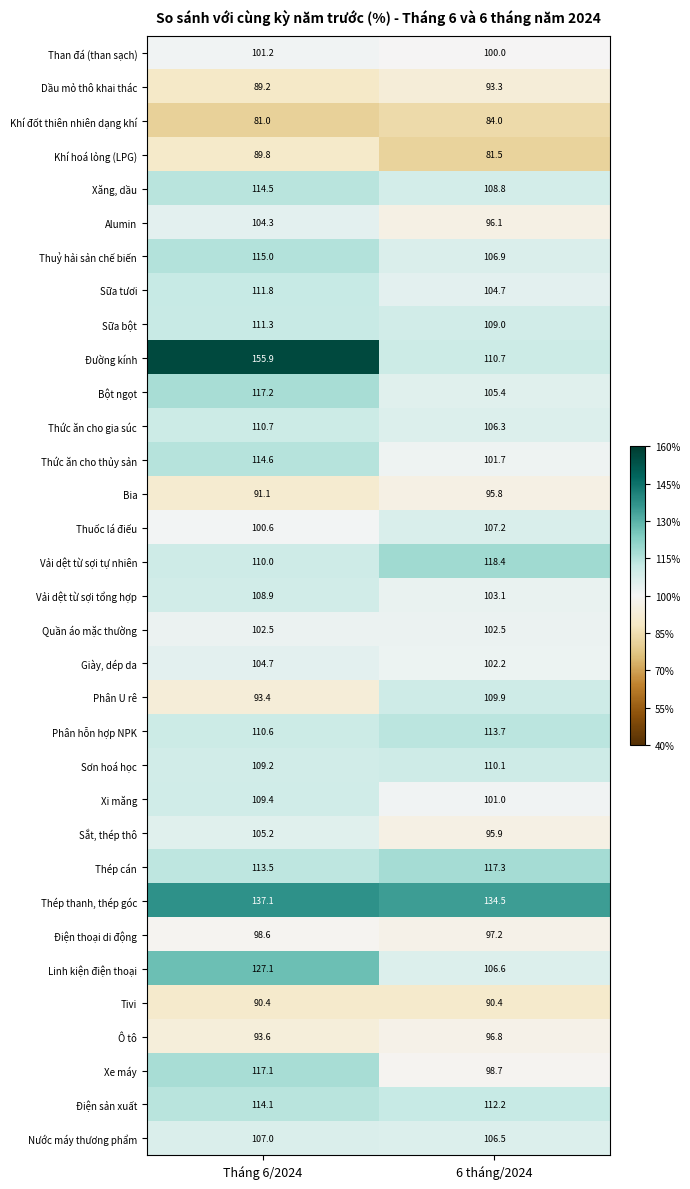

Count the number of data series in this chart.

33